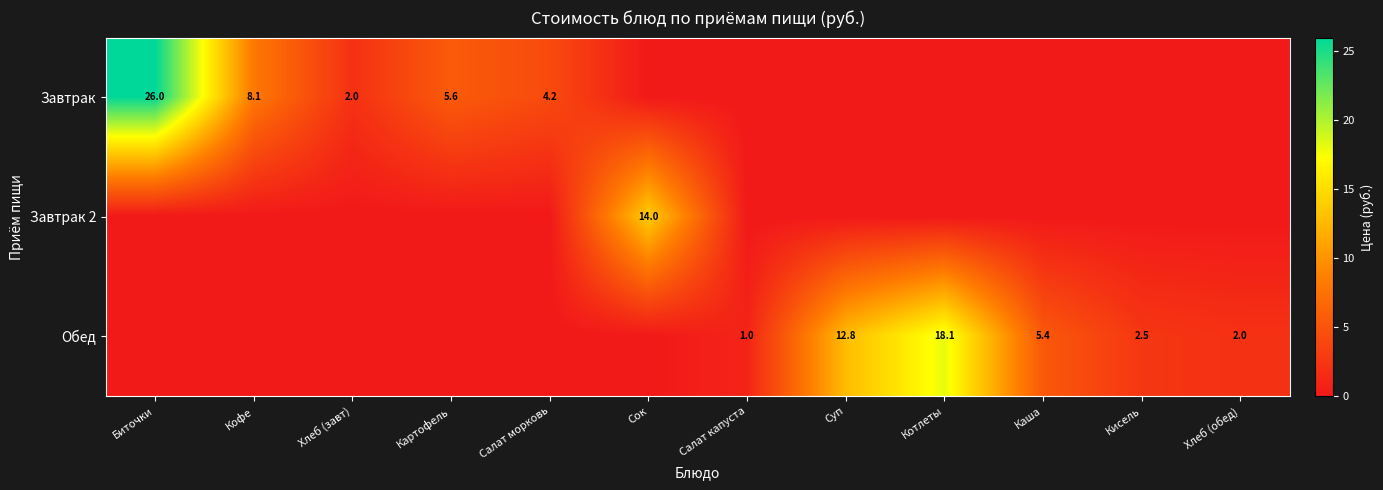

At how many categories does at least one series exceed 3?

8